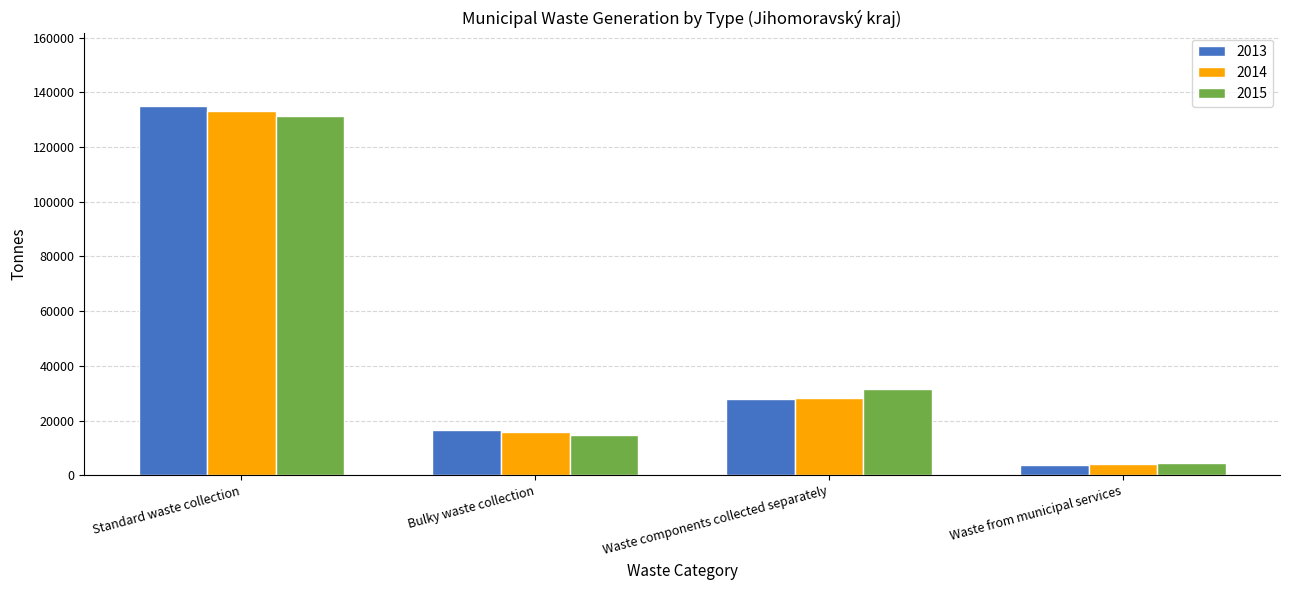

What is the difference between the second highest and second lowest values in the 2013 series?

11332.1